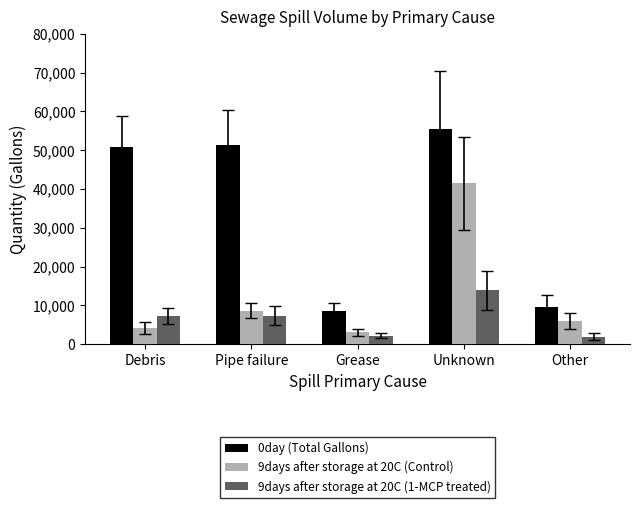

What is the label of the 5th bar from the right?

Debris